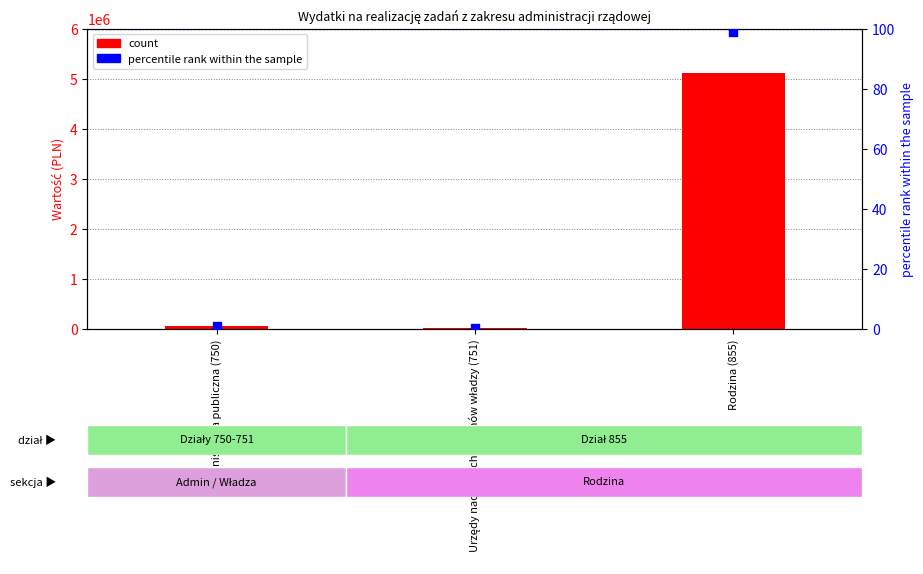

What is the total value across all series at Rodzina (855)?

5103099.0